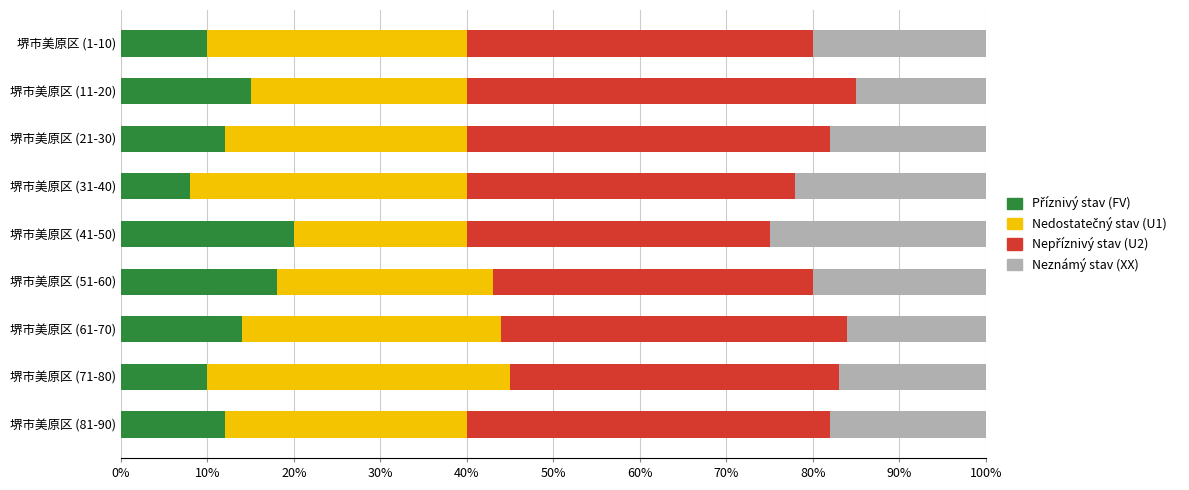

How many data points does each series have?

9